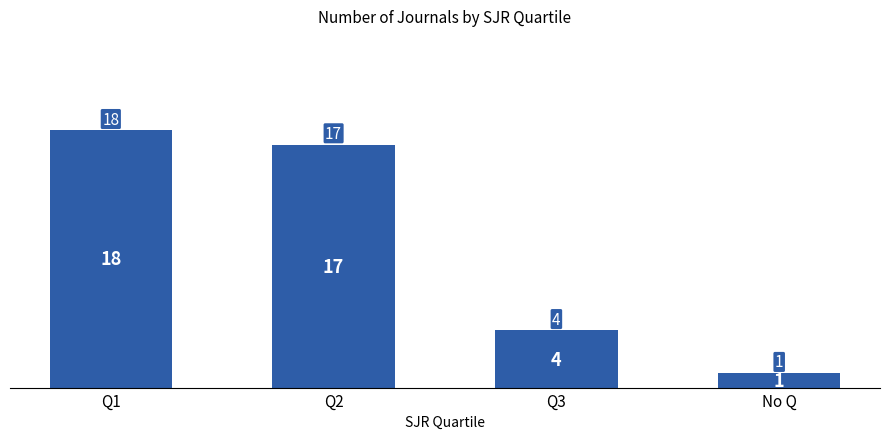

Reading left to right, extract all data points from this chart.

18	17	4	1